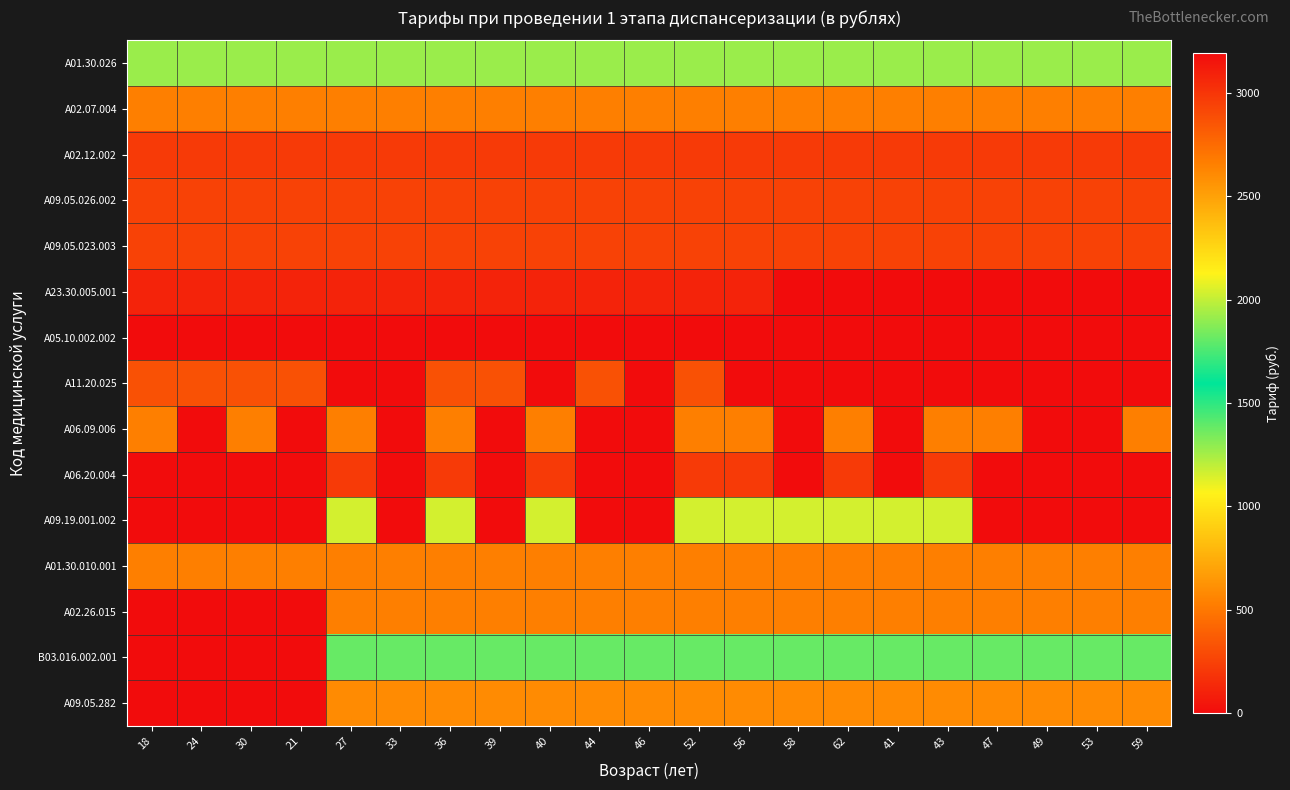

Rank the series by their maximum value, from highest to lowest.

A05.10.002.002, A06.20.004, A01.30.026, B03.016.002.001, A09.19.001.002, A09.05.282, A02.07.004, A06.09.006, A01.30.010.001, A02.26.015, A11.20.025, A09.05.026.002, A09.05.023.003, A02.12.002, A23.30.005.001